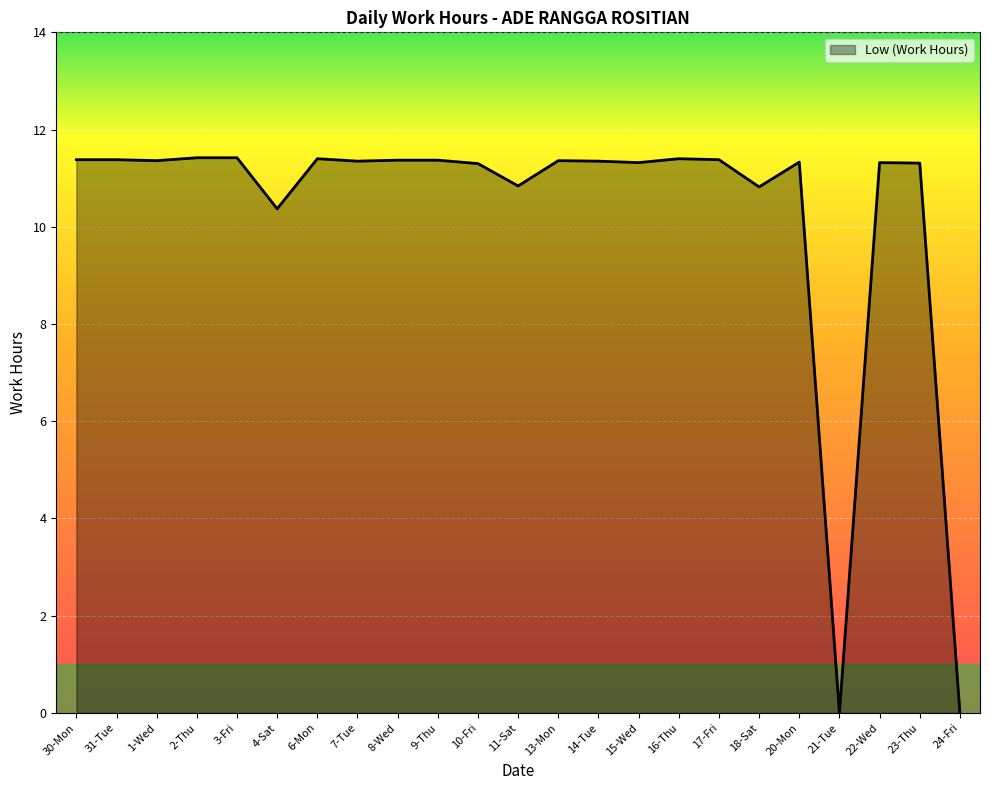

True or false: there are more than 0 points higher than both neighbors.

True